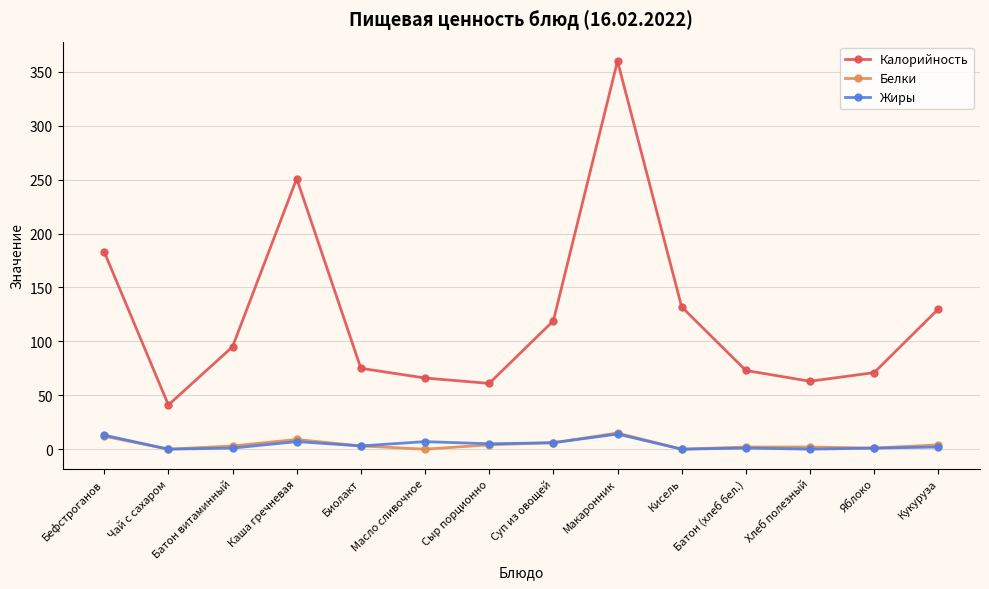

At which category is the sum across all series the highest?

Макаронник